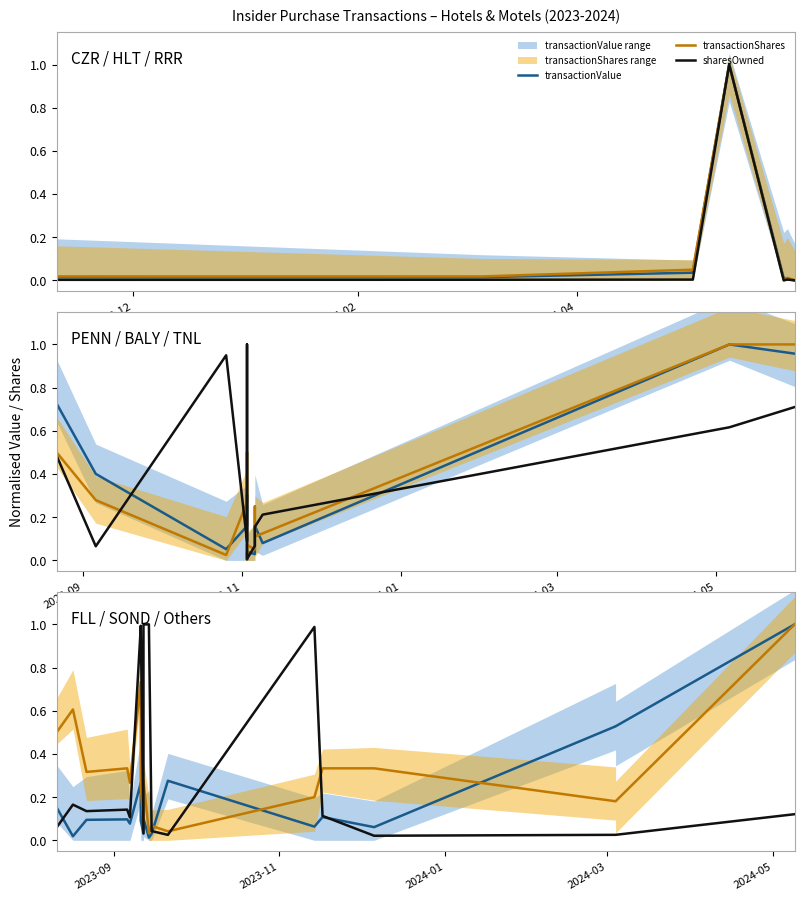

After their last crossing, which series has the higher values: sharesOwned or transactionValue?

transactionValue